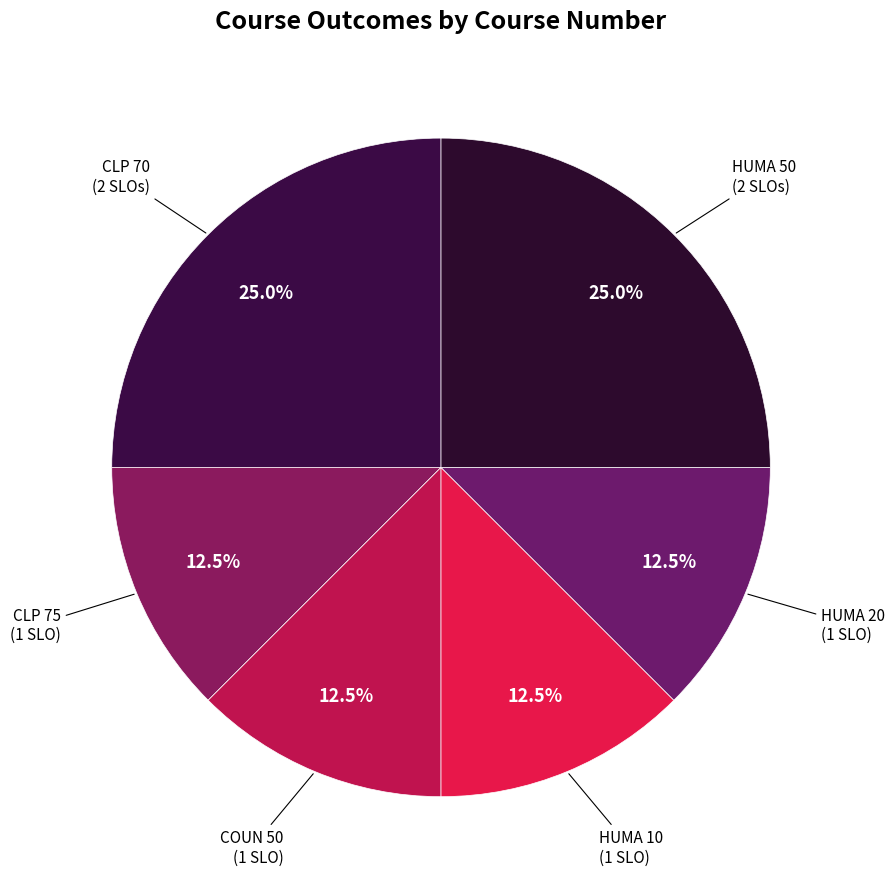

Which has a higher value, COUN 50 or CLP 70?

CLP 70